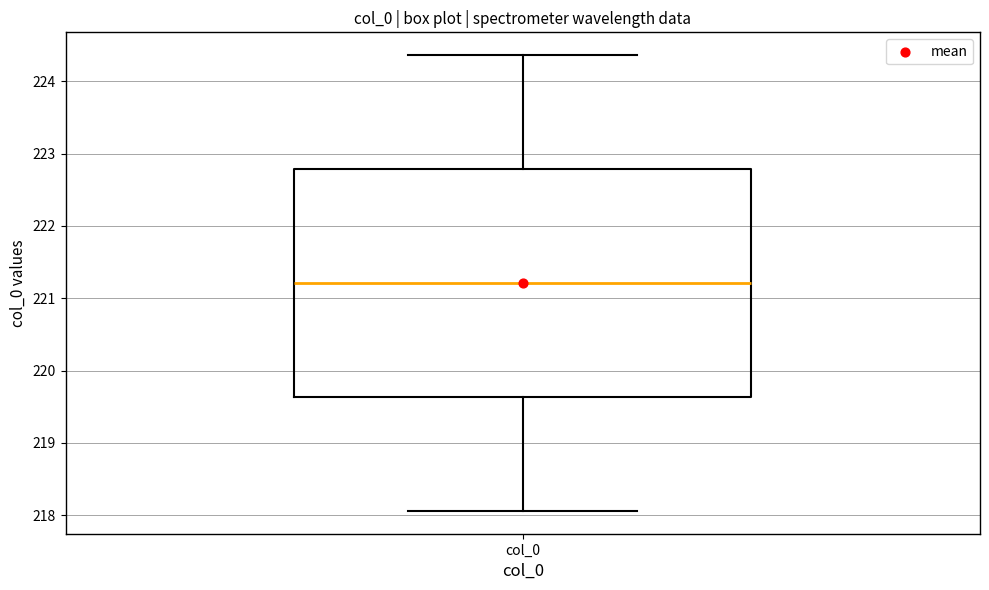

Read this box plot against the y-axis: the position of the median line, the range covered by the box, and the ends of both whiskers. The values are not printed on the chart, so give them approximately, as read against the axis.

median 221.2, box 219.6 to 222.8, whiskers 218.1 to 224.4